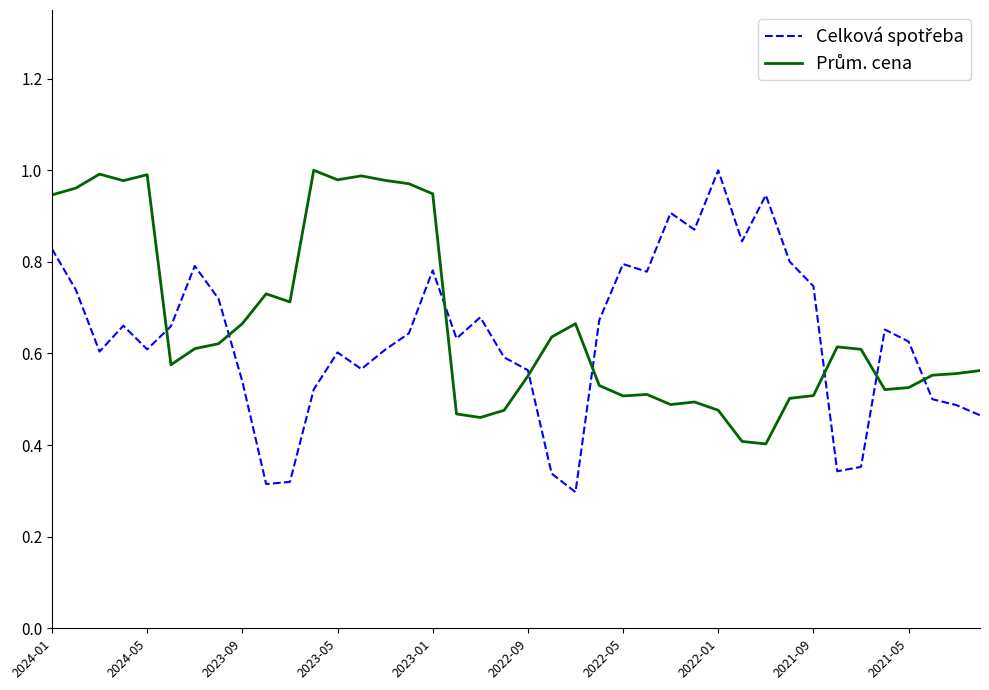

Reading right to left, list all the values displayed in this chart.

Celková spotřeba: 0.5	0.5	0.5	0.6	0.7	0.4	0.3	0.7	0.8	0.9	0.8	1.0	0.9	0.9	0.8	0.8	0.7	0.3	0.3	0.6	0.6	0.7	0.6	0.8	0.6	0.6	0.6	0.6	0.5	0.3	0.3	0.5	0.7	0.8	0.7	0.6	0.7	0.6	0.7	0.8
Prům. cena: 0.6	0.6	0.6	0.5	0.5	0.6	0.6	0.5	0.5	0.4	0.4	0.5	0.5	0.5	0.5	0.5	0.5	0.7	0.6	0.6	0.5	0.5	0.5	0.9	1.0	1.0	1.0	1.0	1.0	0.7	0.7	0.7	0.6	0.6	0.6	1.0	1.0	1.0	1.0	0.9